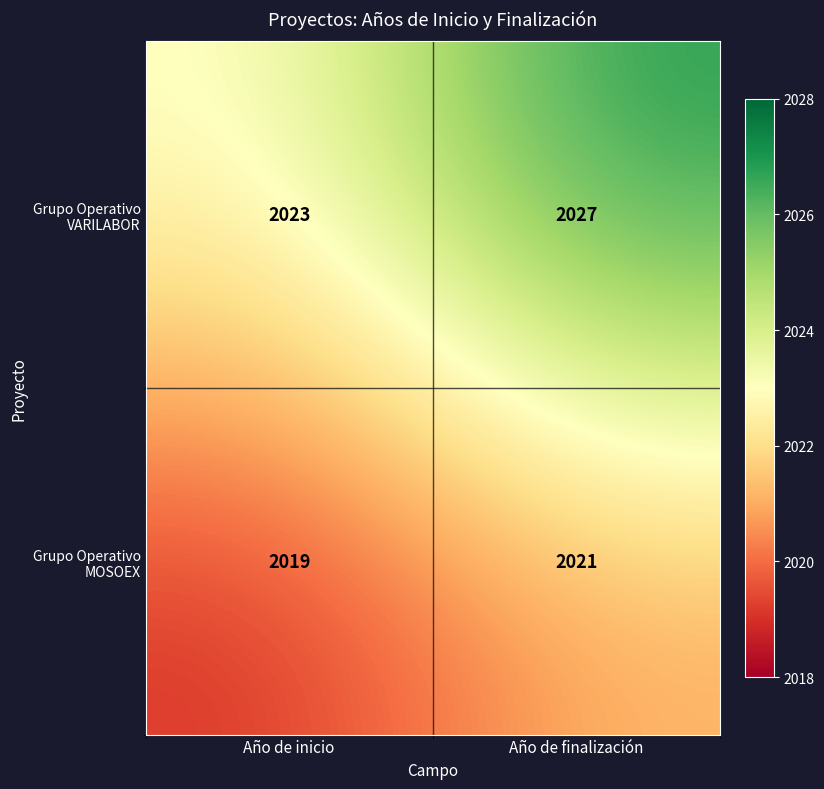

What is the difference between the highest and lowest values at Año de inicio?

4